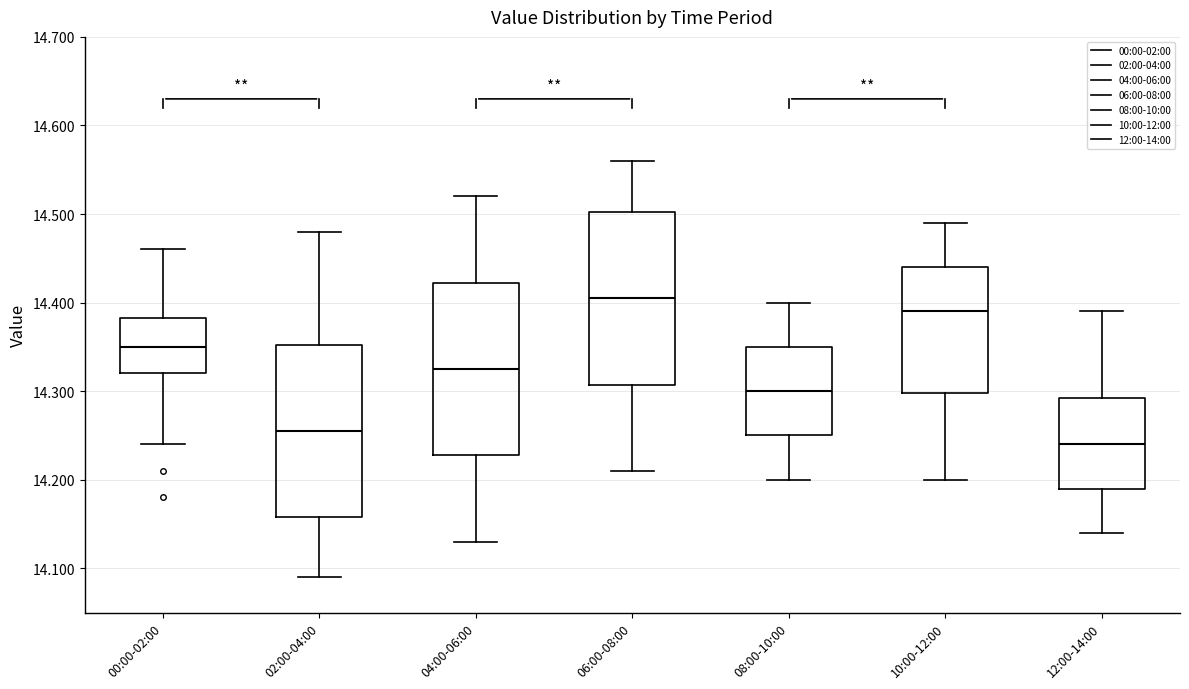

Reading left to right, read every box against the y-axis: the position of its median line, the range the box covers, and the ends of its whiskers. The values are not printed on the chart, so give them approximately, as read against the axis.

00:00-02:00: median 14.35, box 14.32 to 14.38, whiskers 14.24 to 14.46
02:00-04:00: median 14.26, box 14.16 to 14.35, whiskers 14.09 to 14.48
04:00-06:00: median 14.33, box 14.23 to 14.42, whiskers 14.13 to 14.52
06:00-08:00: median 14.41, box 14.31 to 14.50, whiskers 14.21 to 14.56
08:00-10:00: median 14.30, box 14.25 to 14.35, whiskers 14.20 to 14.40
10:00-12:00: median 14.39, box 14.30 to 14.44, whiskers 14.20 to 14.49
12:00-14:00: median 14.24, box 14.19 to 14.29, whiskers 14.14 to 14.39